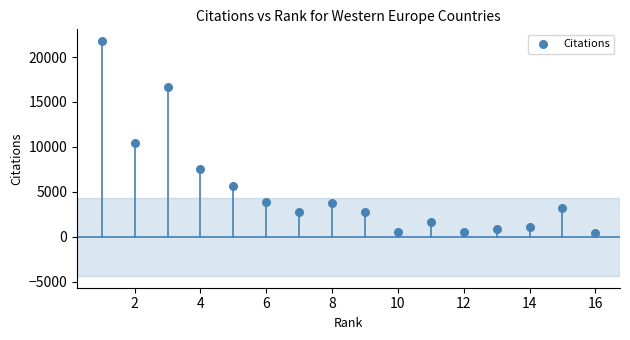

What is the range of Y values (max minus min)?

21332